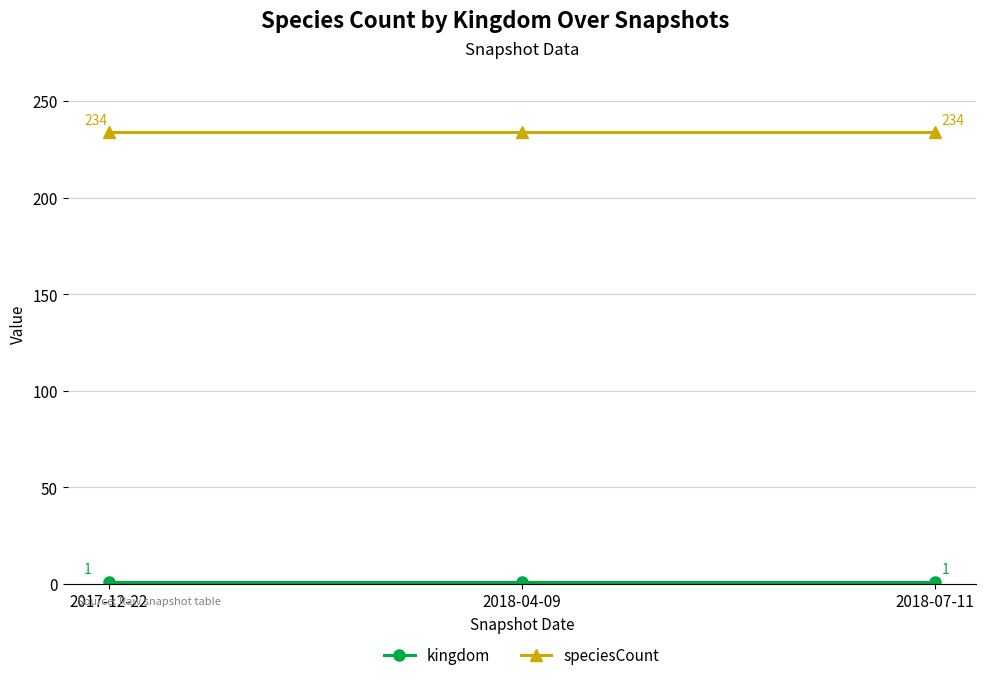

How many lines are shown in the chart?

2